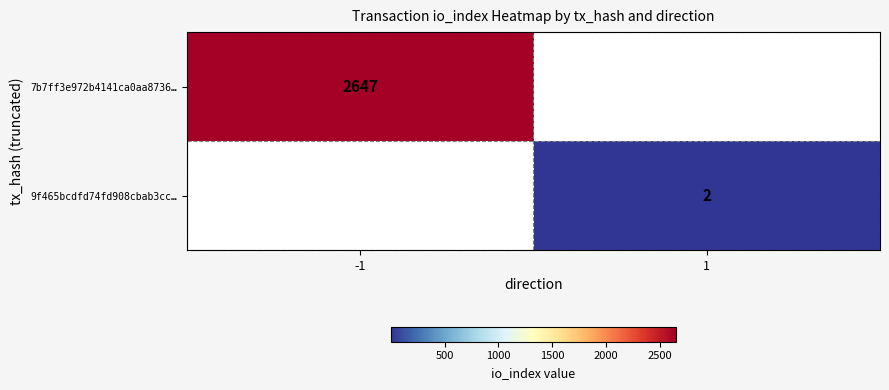

At how many categories does at least one series exceed 2309?

1